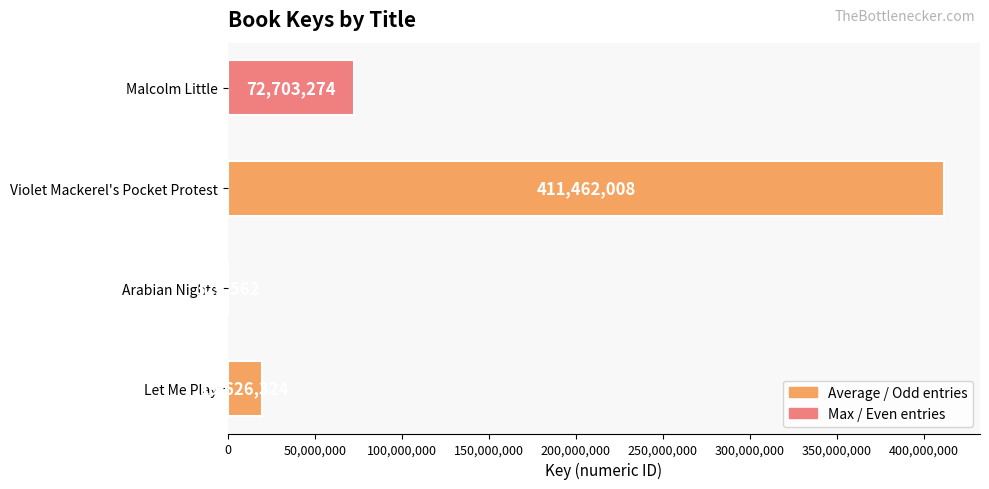

What is the sum of the values at Let Me Play and Violet Mackerel's Pocket Protest?

431088332